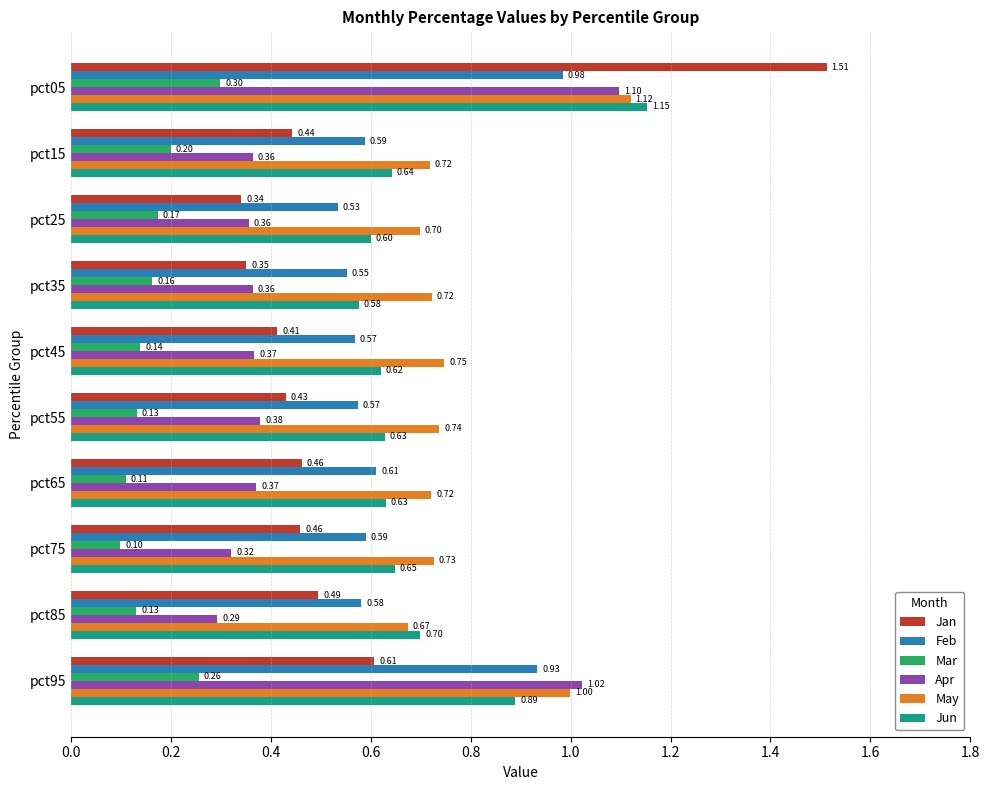

At how many categories does at least one series exceed 1?

2